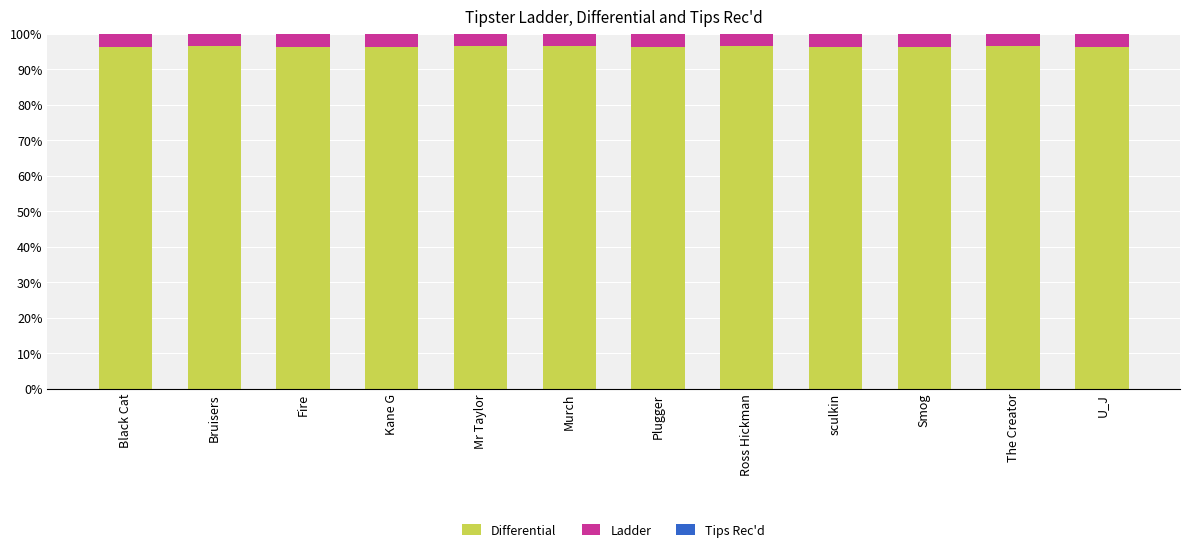

What is the total value across all series at Ross Hickman?

100.0